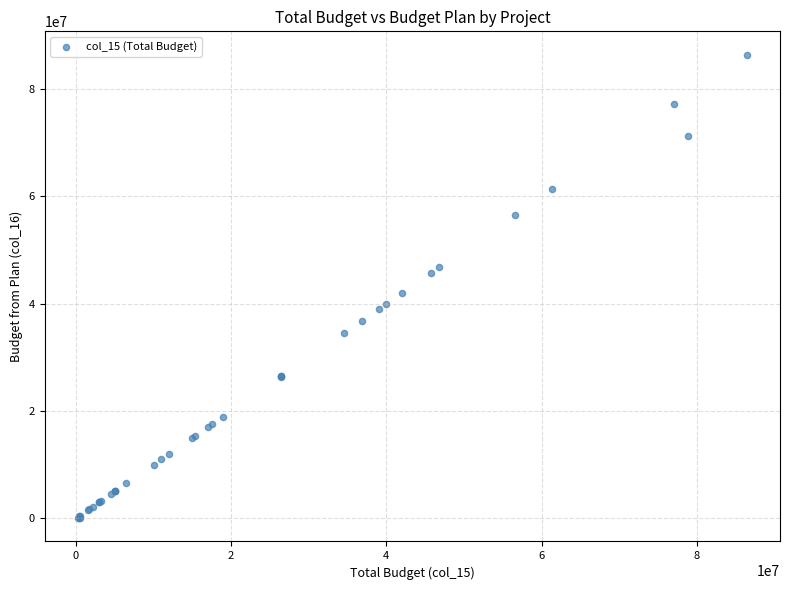

What Y value in the scatter plot is closest to 43203450?

41998300